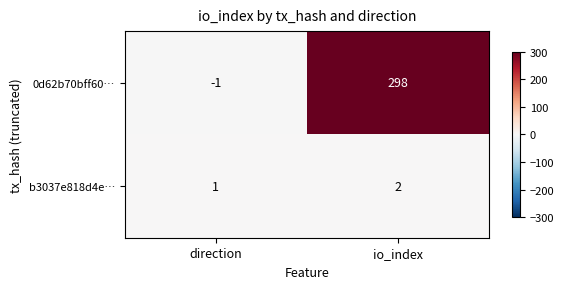

Is it true that 0d62b70bff60… equals 485 at io_index?

False